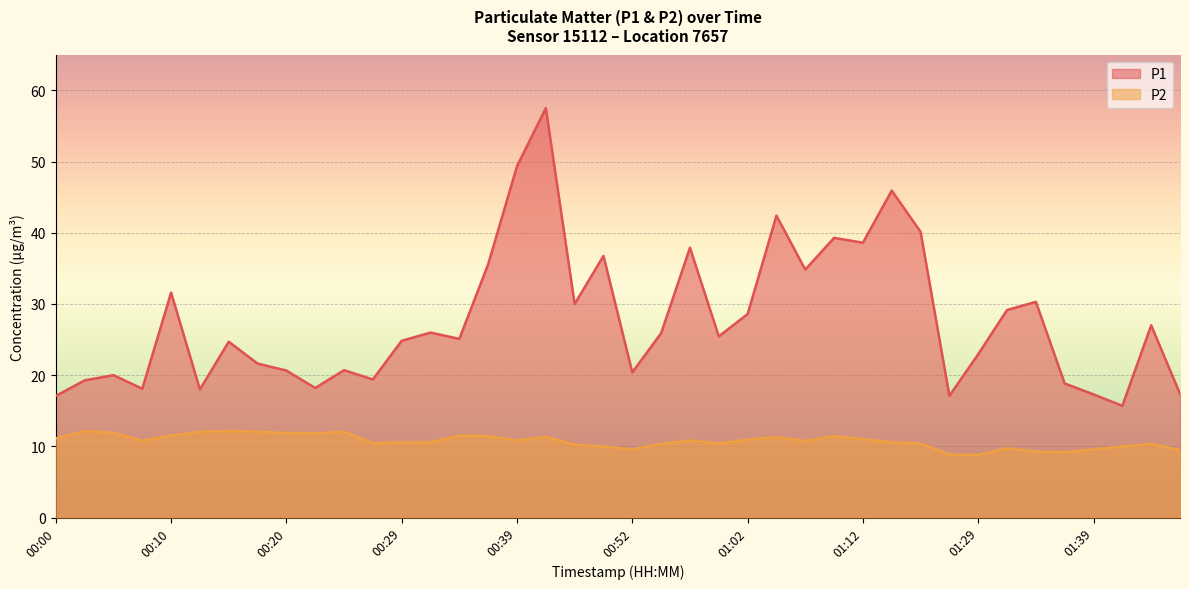

True or false: P2 and P1 cross at least once.

False